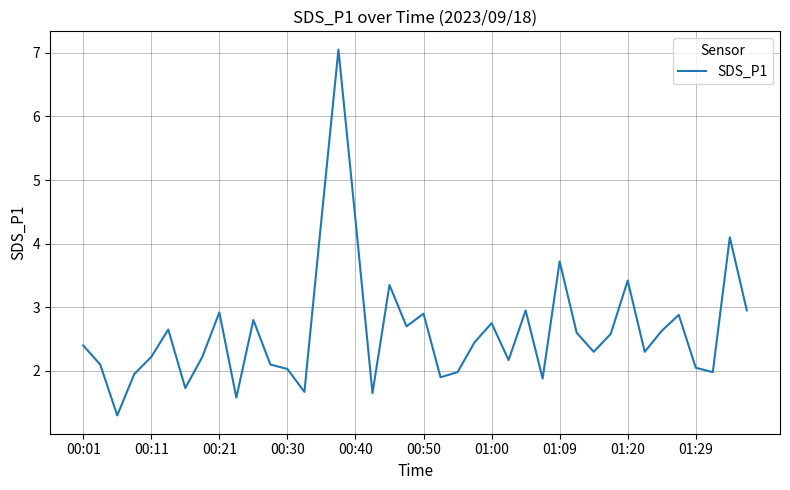

What is the minimum value shown in the chart?

1.3